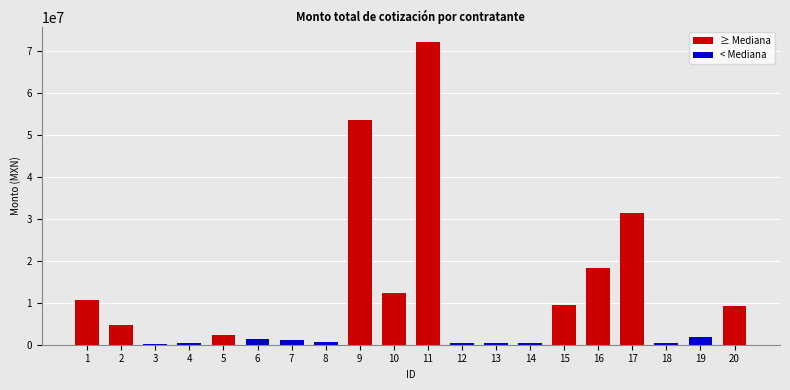

The value at 2 is 4715884.1. True or false?

True